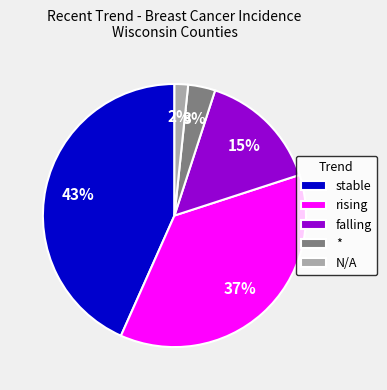

To the nearest percent, what is the average slice percentage?

20%